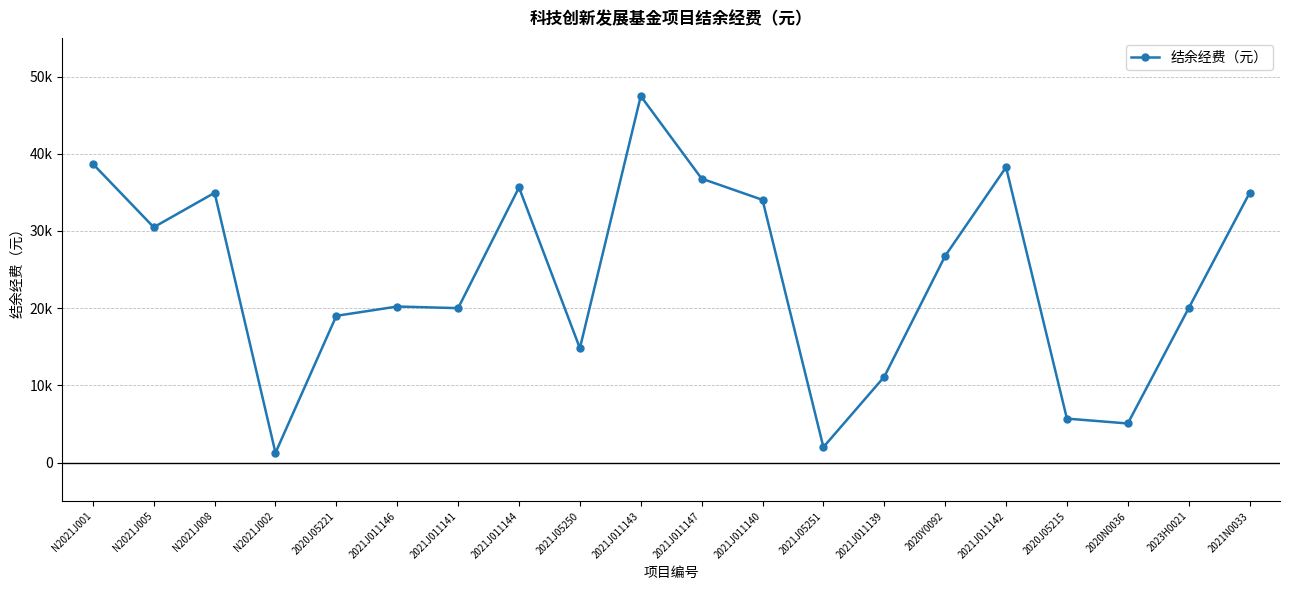

Rank the categories by value from highest to lowest.

2021J011143, N2021J001, 2021J011142, 2021J011147, 2021J011144, N2021J008, 2021N0033, 2021J011140, N2021J005, 2020Y0092, 2021J011146, 2021J011141, 2023H0021, 2020J05221, 2021J05250, 2021J011139, 2020J05215, 2020N0036, 2021J05251, N2021J002